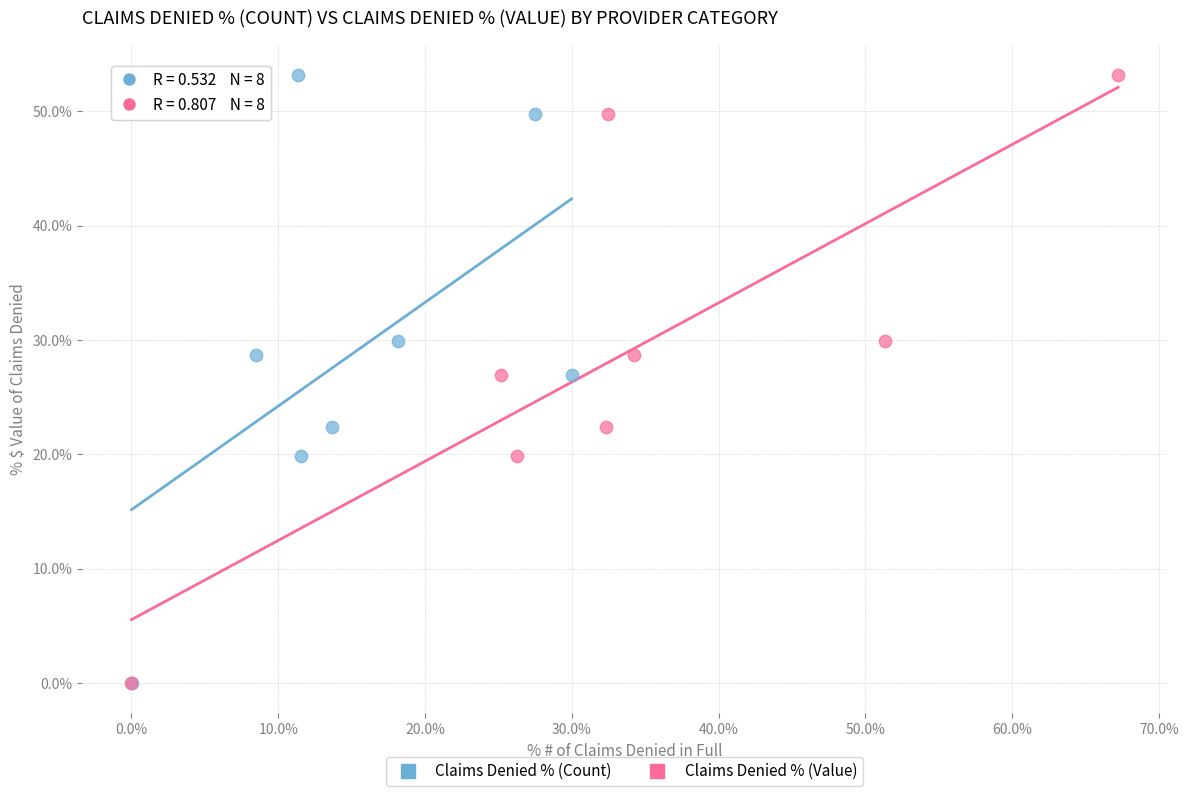

What are all the series names shown in the legend?

Claims Denied % (Count), Claims Denied % (Value)